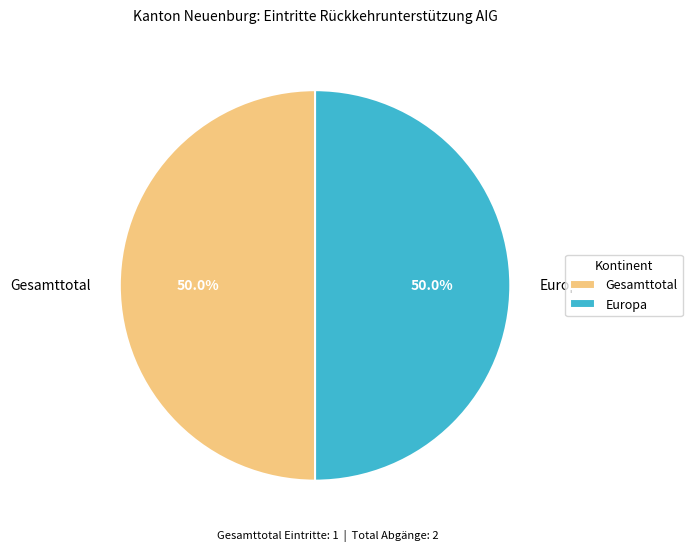

How many slices are in this pie chart?

2